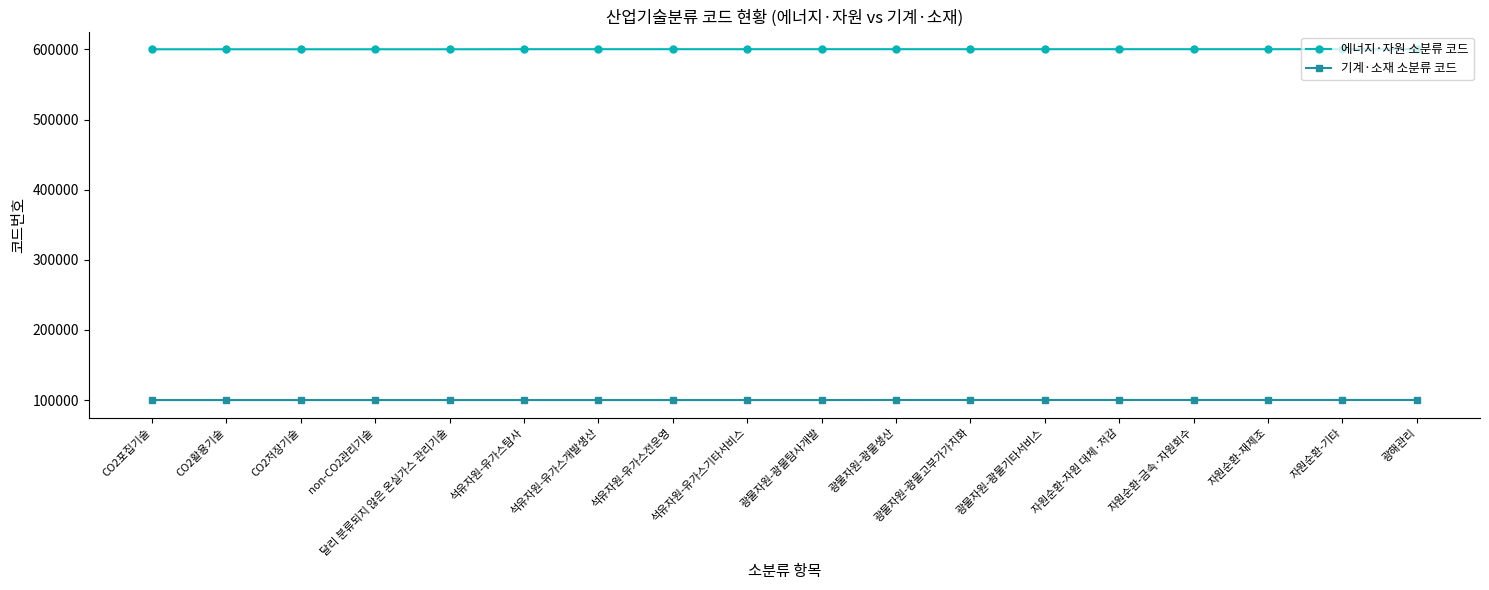

Rank the series by their maximum value, from highest to lowest.

에너지·자원 소분류 코드, 기계·소재 소분류 코드